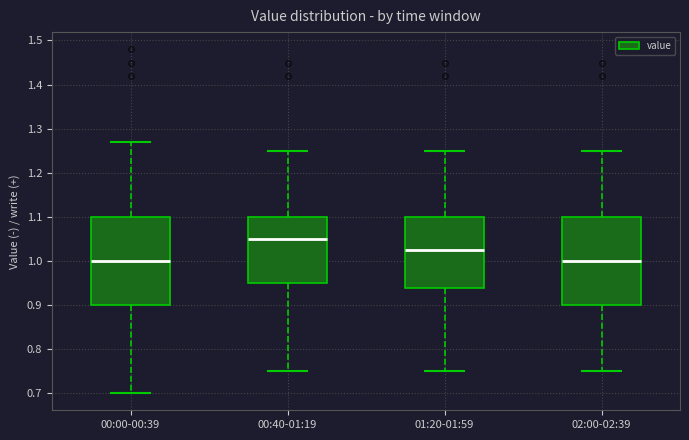

Reading left to right, read every box against the y-axis: the position of its median line, the range the box covers, and the ends of its whiskers. The values are not printed on the chart, so give them approximately, as read against the axis.

00:00-00:39: median 1.00, box 0.90 to 1.10, whiskers 0.70 to 1.27
00:40-01:19: median 1.05, box 0.95 to 1.10, whiskers 0.75 to 1.25
01:20-01:59: median 1.03, box 0.94 to 1.10, whiskers 0.75 to 1.25
02:00-02:39: median 1.00, box 0.90 to 1.10, whiskers 0.75 to 1.25